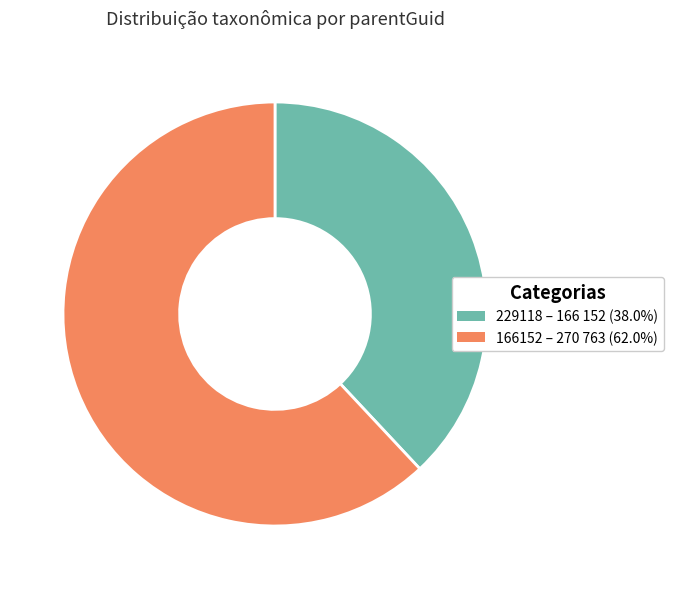

Is the sum of 166152 and 229118 greater than half?

Yes